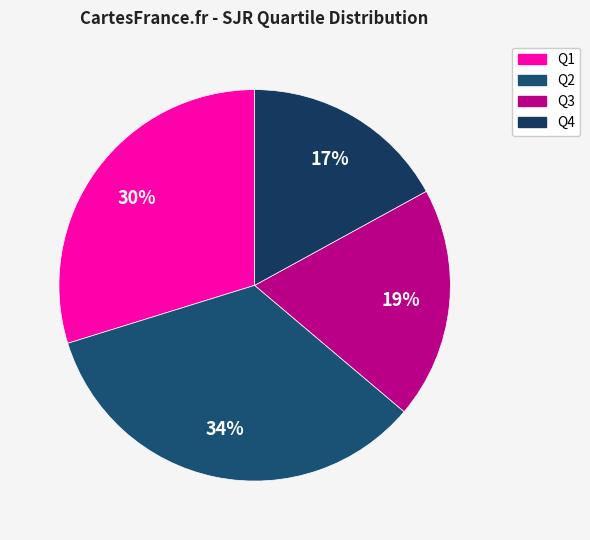

What portion of the pie excludes Q2?

66.0%